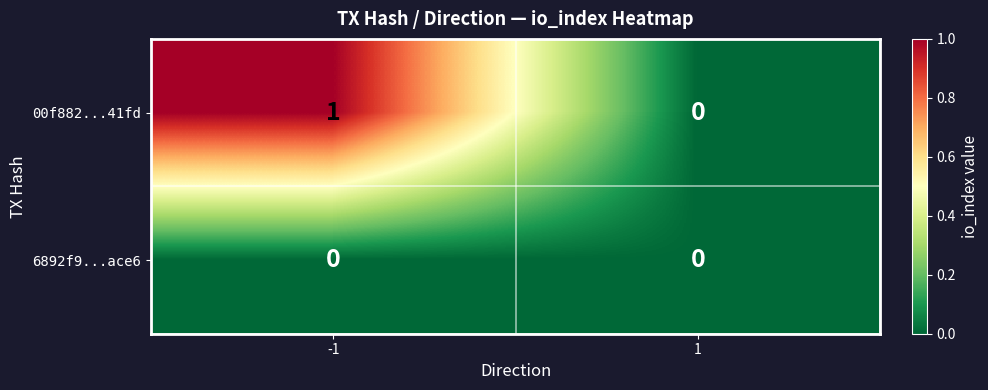

List the series in order of their overall mean, lowest first.

6892f9...ace6, 00f882...41fd